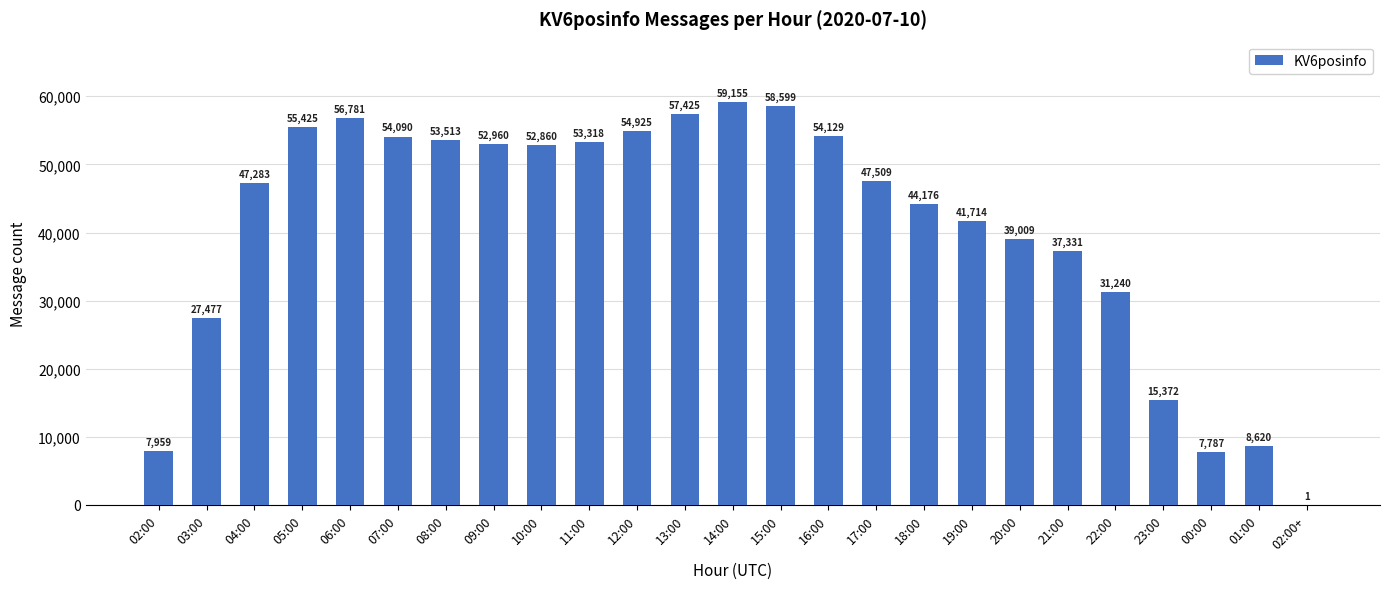

What is the change in value from 13:00 to 14:00?

+1730